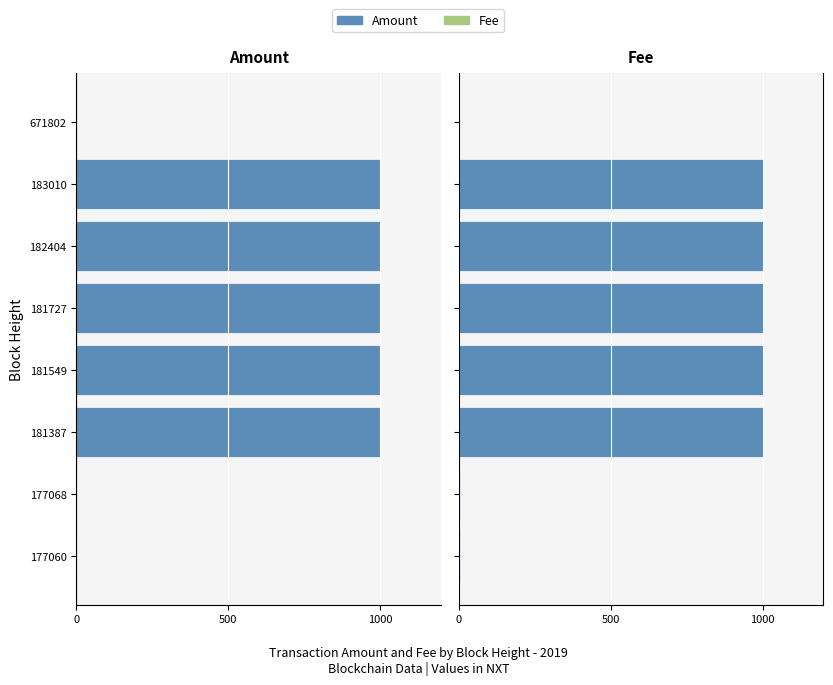

What is the maximum value shown in the chart?

1000.0